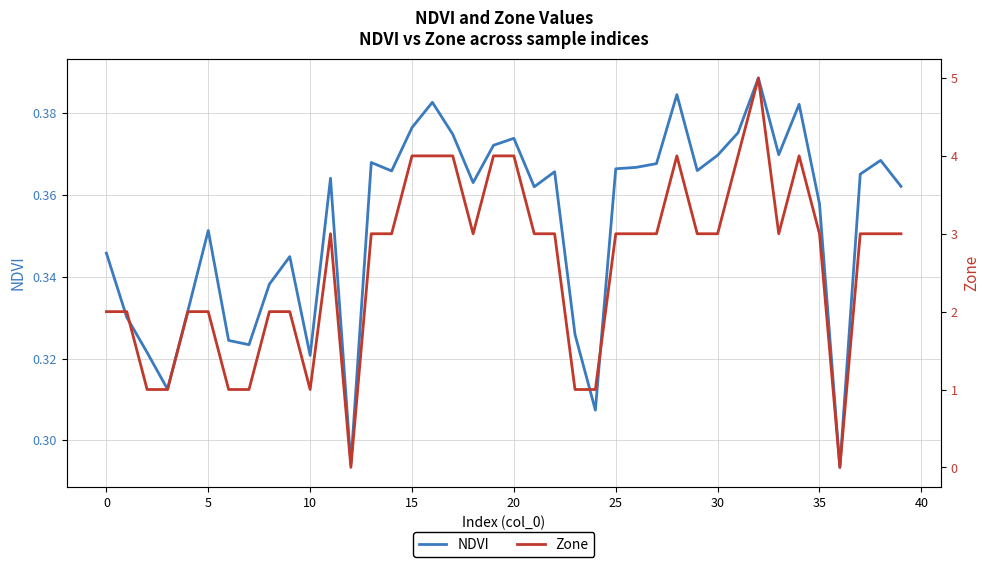

How many values in the Zone series are below 3?

15